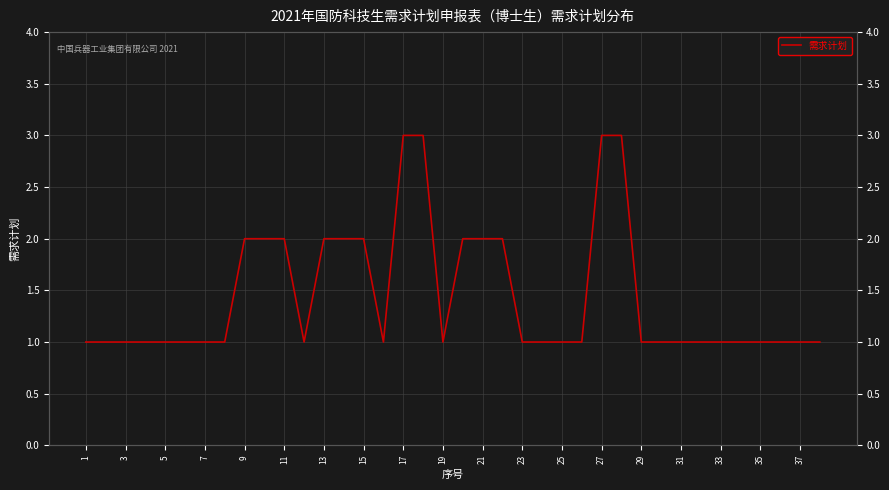

How many values are between 1 and 2?

34